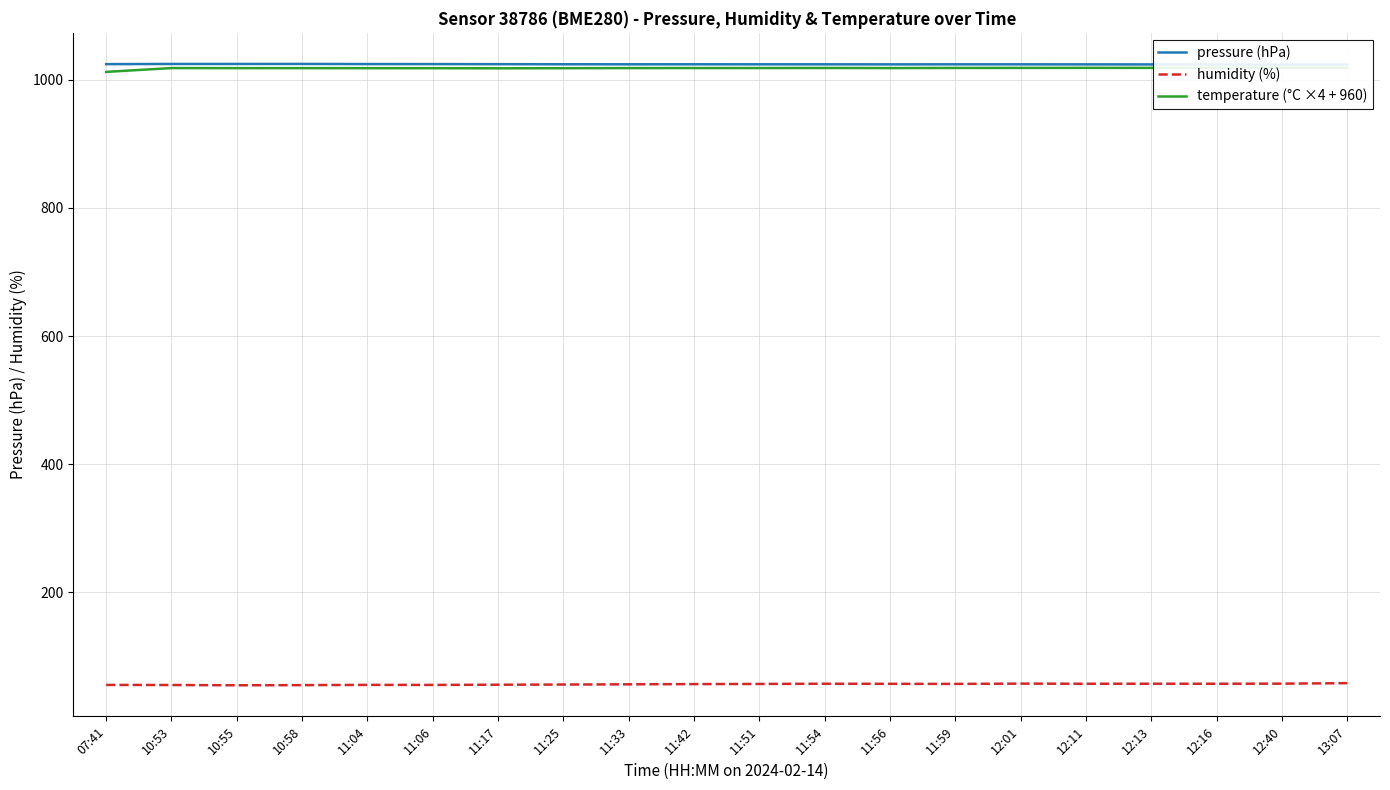

Reading left to right, what are all the values shown in this chart?

pressure (hPa): 1024.4	1024.7	1024.7	1024.8	1024.5	1024.5	1024.4	1024.2	1024.2	1024.2	1024.1	1024.1	1024.1	1024.1	1024.1	1024.1	1024.0	1023.9	1023.7	1023.8
humidity (%): 55.7	55.6	55.2	55.4	55.8	55.7	56.0	56.3	56.7	57.0	57.2	57.6	57.4	57.3	57.8	57.5	57.6	57.5	57.7	58.5
temperature (°C ×4 + 960): 1012.3	1018.3	1018.2	1018.2	1018.1	1018.1	1017.9	1018.1	1018.2	1018.3	1018.3	1018.4	1018.3	1018.5	1018.5	1018.6	1018.6	1018.6	1018.9	1018.8